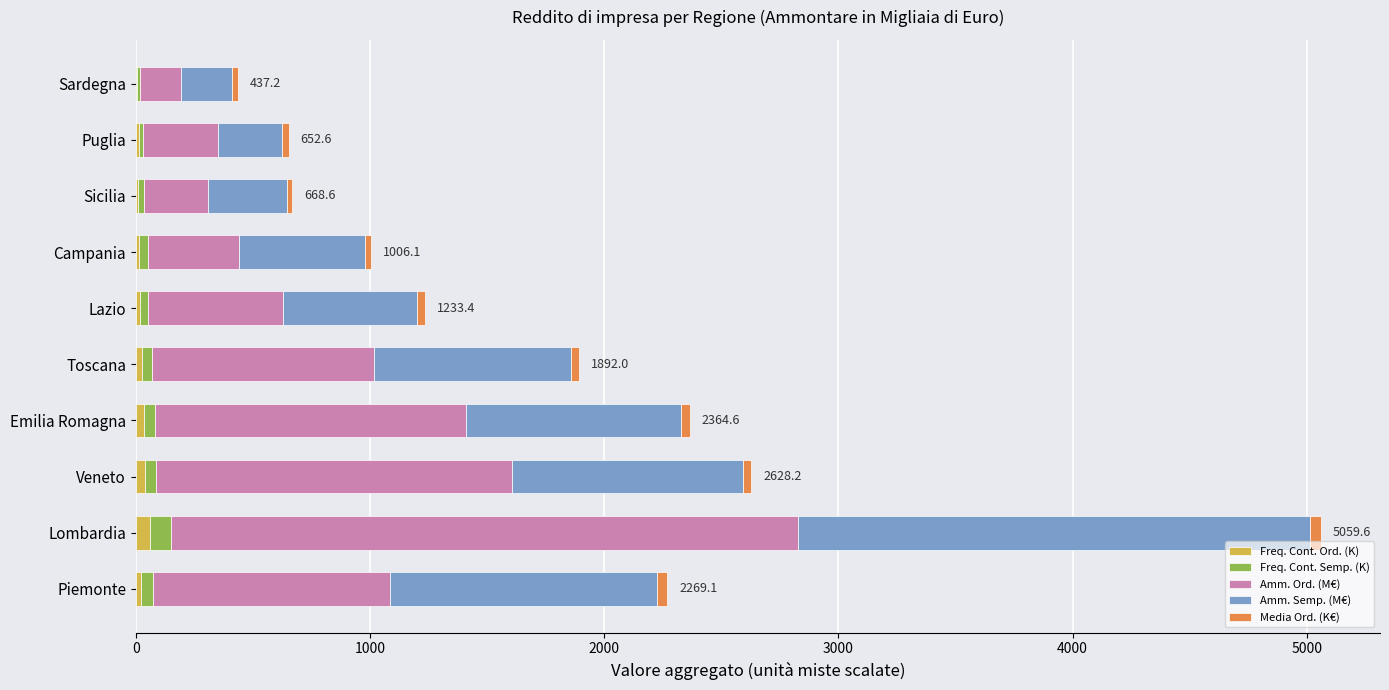

At which category is the sum across all series the highest?

Lombardia